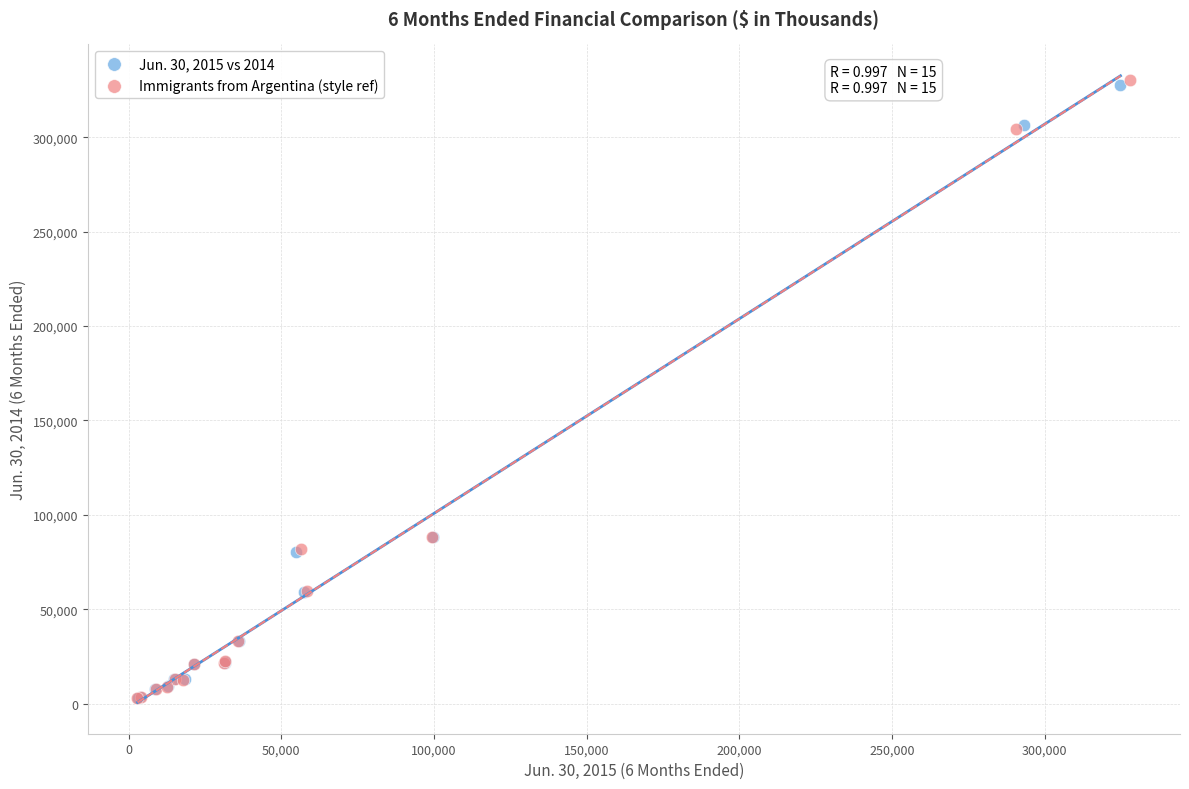

Which series has the widest spread of Y values?

Immigrants from Argentina (style ref)